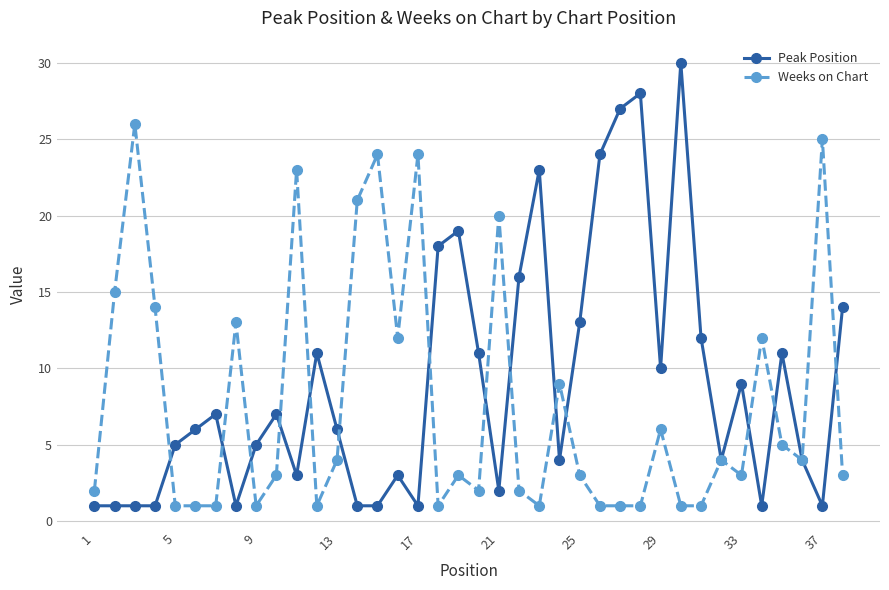

In Weeks on Chart, how many points are higher than both neighbors (excluding endpoints)?

12